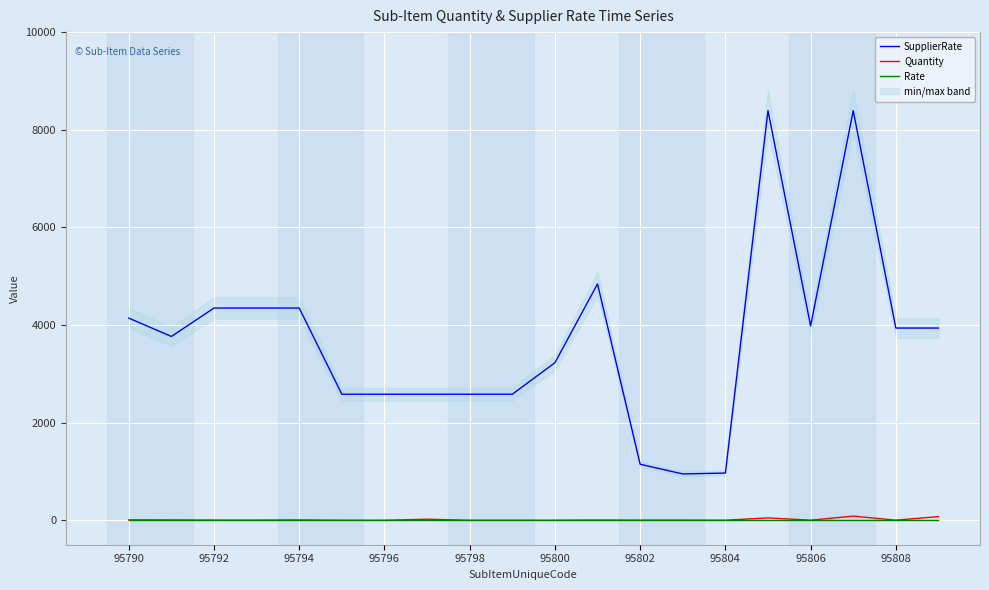

How many lines are shown in the chart?

3